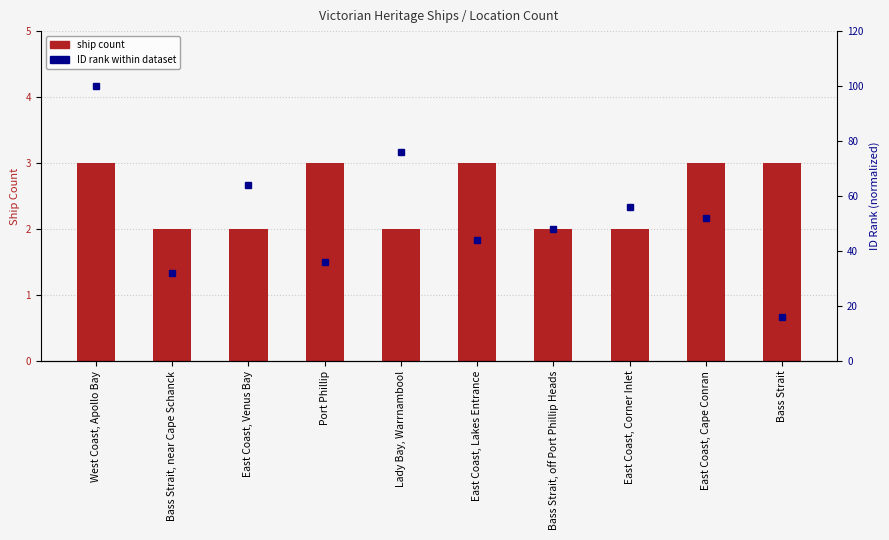

At which label does ID rank reach its minimum?

Bass Strait